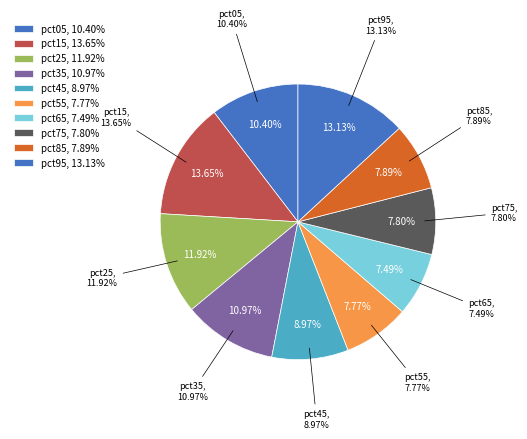

Rank the categories by value from highest to lowest.

pct15, pct95, pct25, pct35, pct05, pct45, pct85, pct75, pct55, pct65